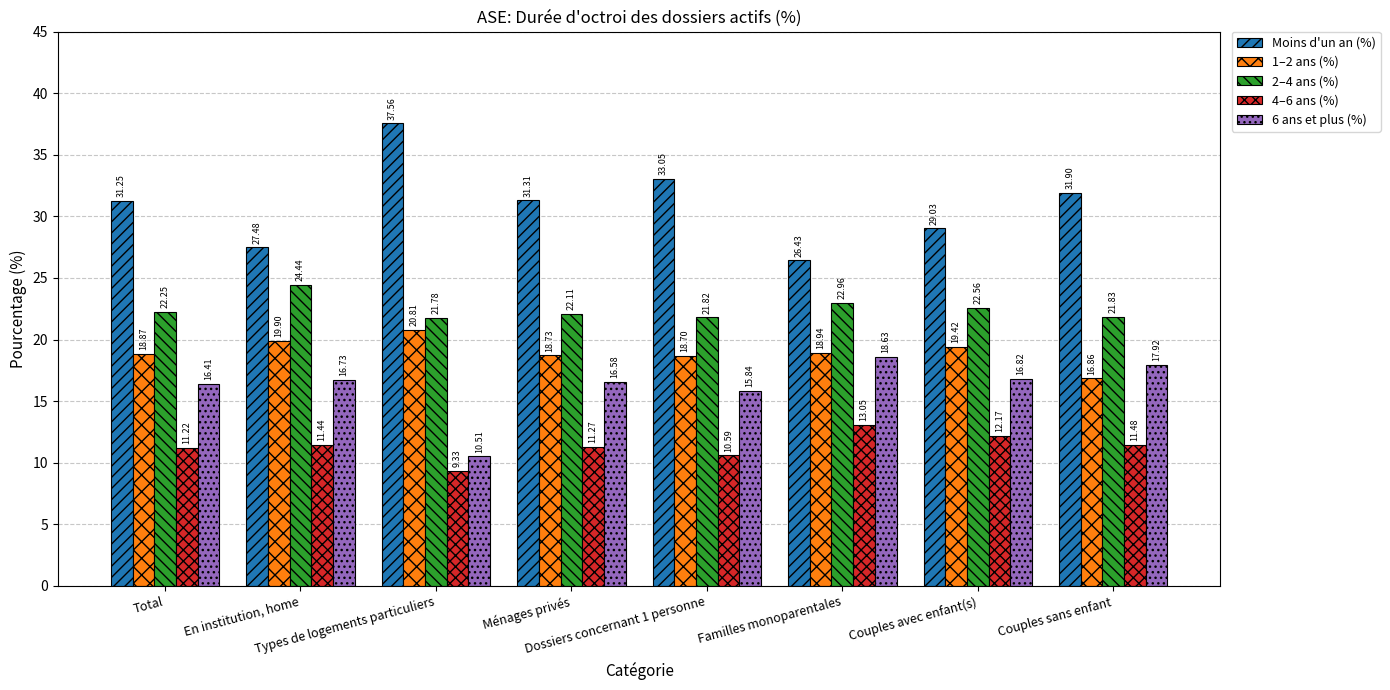

Are the bars grouped side by side (vs. stacked)?

Yes